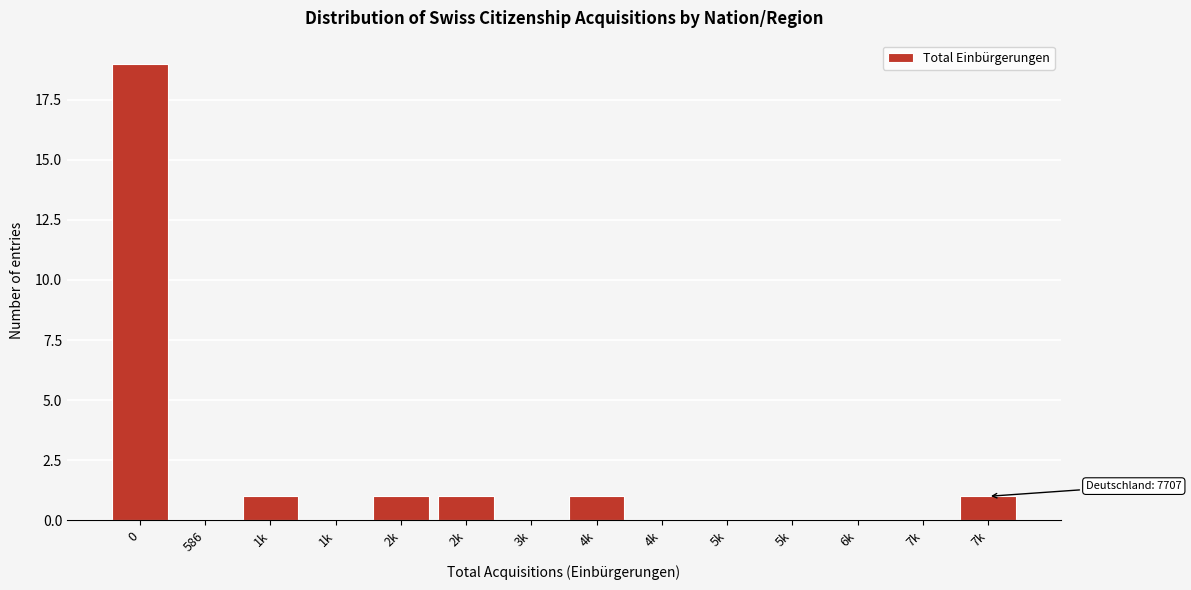

How many series are shown in this chart?

1